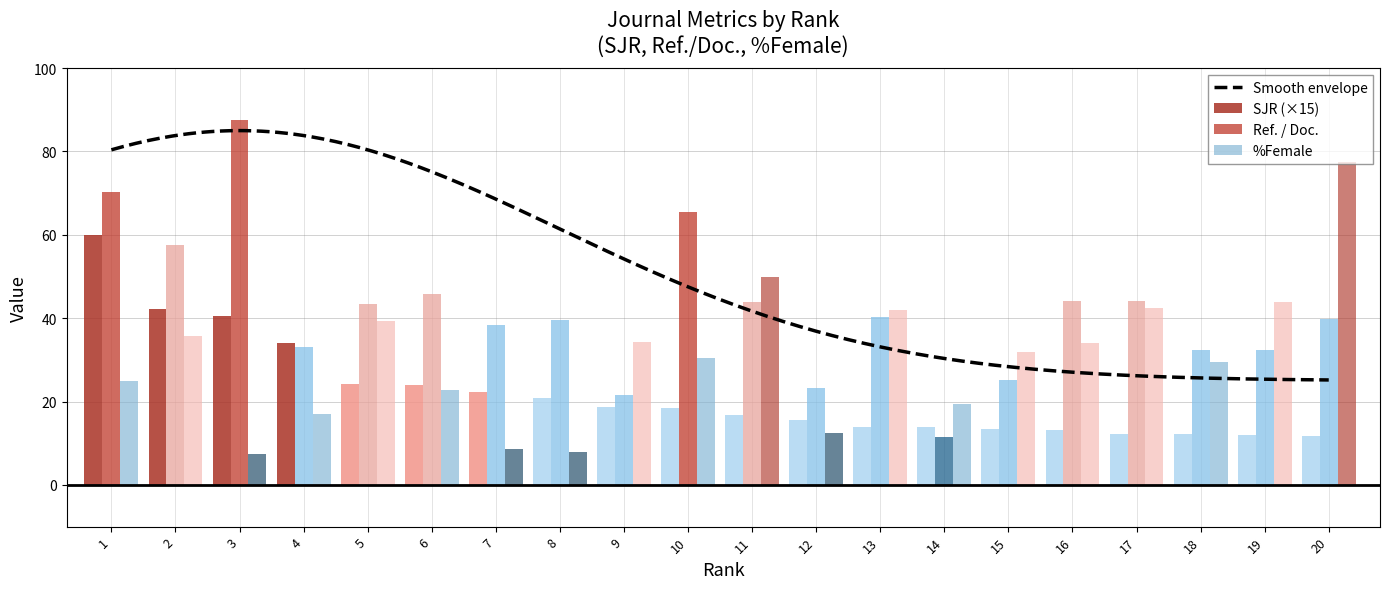

Reading right to left, list all the values displayed in this chart.

SJR: 20=11.9	19=12.0	18=12.1	17=12.2	16=13.3	15=13.4	14=13.9	13=14.0	12=15.5	11=16.9	10=18.4	9=18.7	8=20.9	7=22.2	6=24.1	5=24.1	4=34.1	3=40.4	2=42.3	1=60.0
Ref. / Doc.: 20=39.7	19=32.4	18=32.3	17=44.0	16=44.0	15=25.2	14=11.4	13=40.3	12=23.3	11=43.9	10=65.5	9=21.6	8=39.6	7=38.5	6=45.7	5=43.3	4=33.0	3=87.5	2=57.6	1=70.3
%Female: 20=77.4	19=44.0	18=29.4	17=42.4	16=34.0	15=31.9	14=19.4	13=41.9	12=12.5	11=50.0	10=30.4	9=34.3	8=8.0	7=8.6	6=22.9	5=39.3	4=17.0	3=7.4	2=35.7	1=25.0